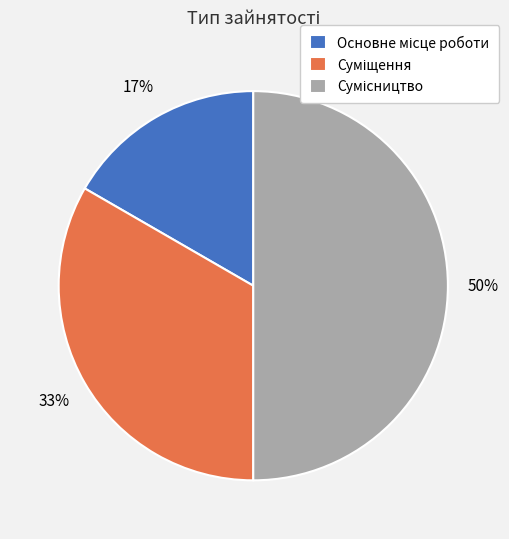

To the nearest percent, what is the difference between the largest and smallest slice percentages?

33%